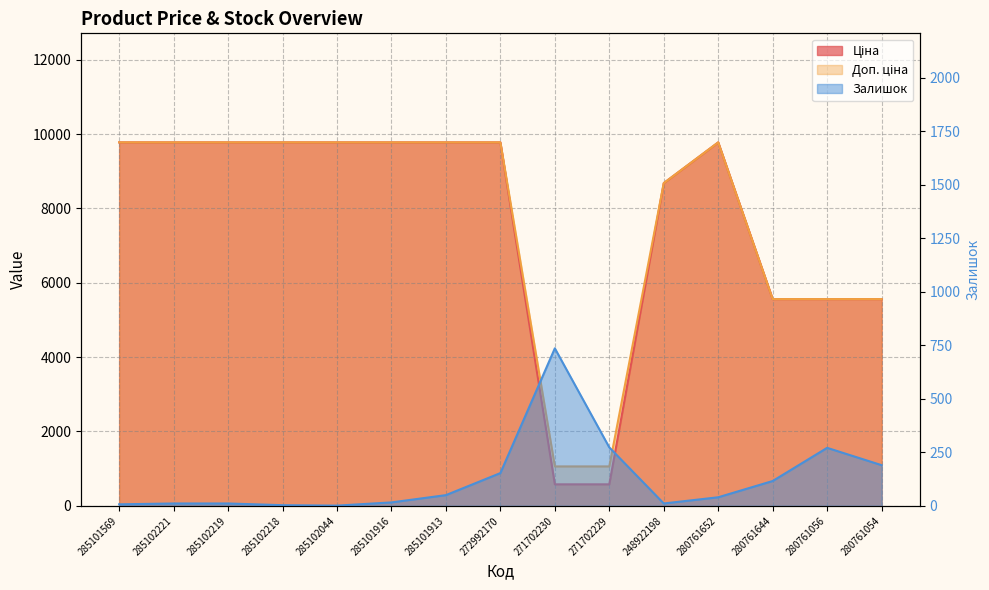

What are all the series names shown in the legend?

Ціна, Доп. ціна, Залишок